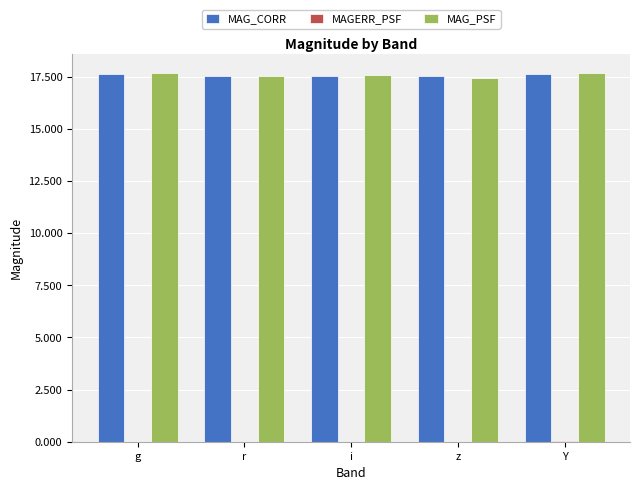

Is it true that MAG_PSF equals 11.4 at Y?

False